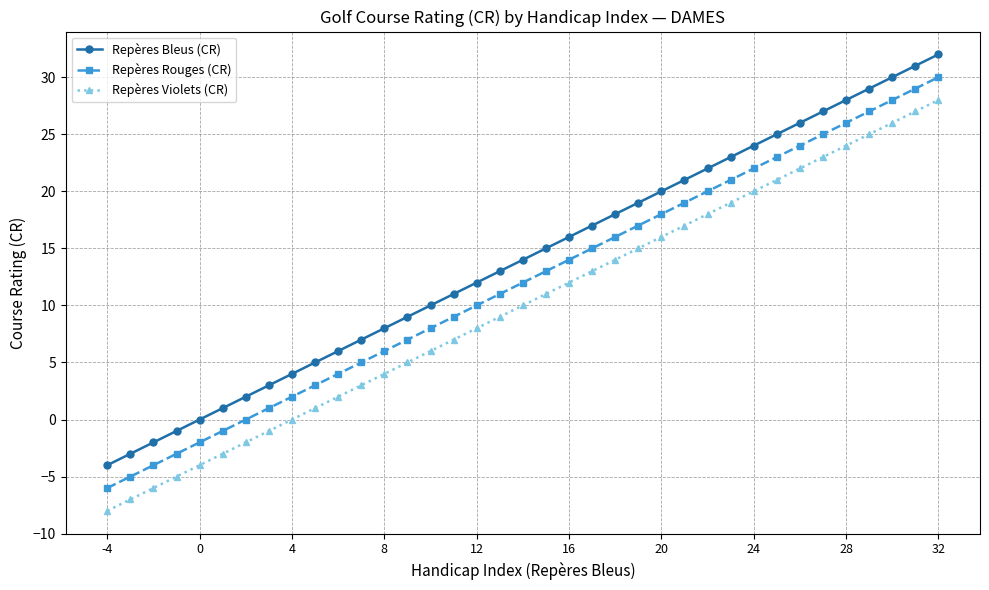

Which series has the largest total across all categories?

Repères Bleus (CR)